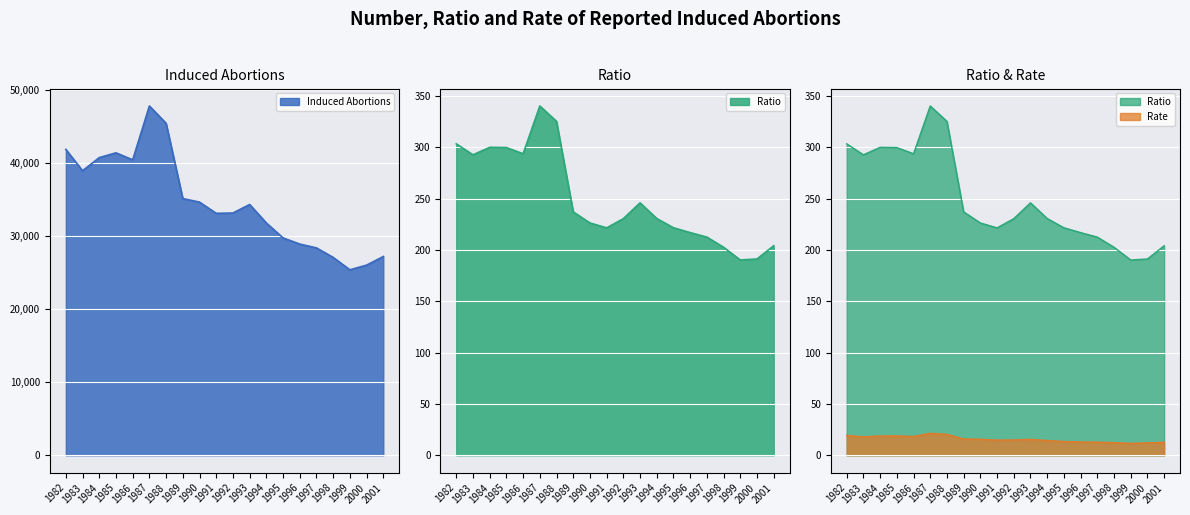

What is the difference between the second highest and minimum values in the Induced Abortions series?

20050